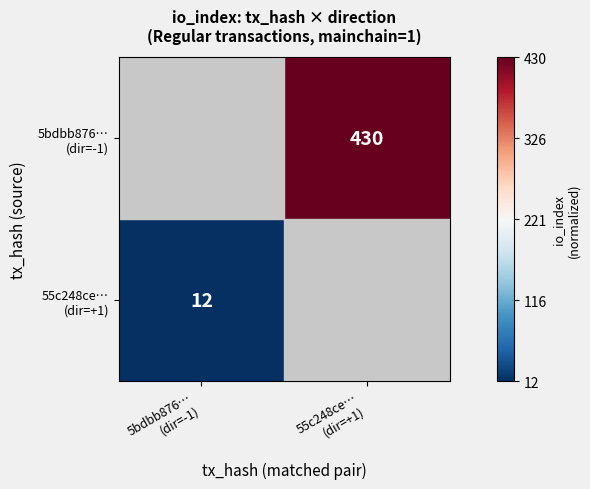

Which category has the lowest value in the 55c248ce… (dir=+1) series?

5bdbb876… (dir=-1)